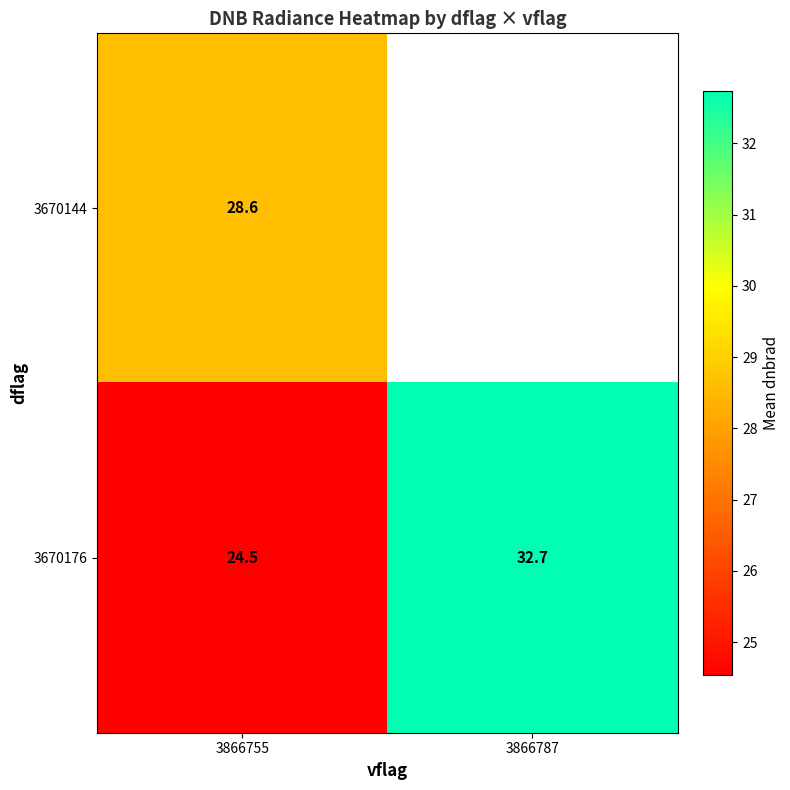

What is the minimum value shown in the chart?

24.5